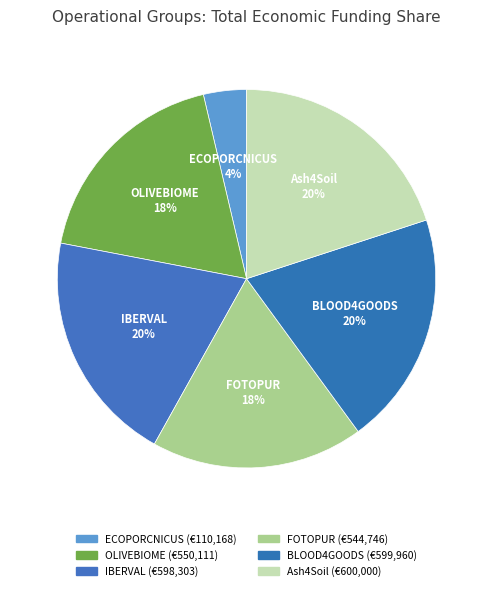

Do BLOOD4GOODS and FOTOPUR together represent more than half of the pie?

No